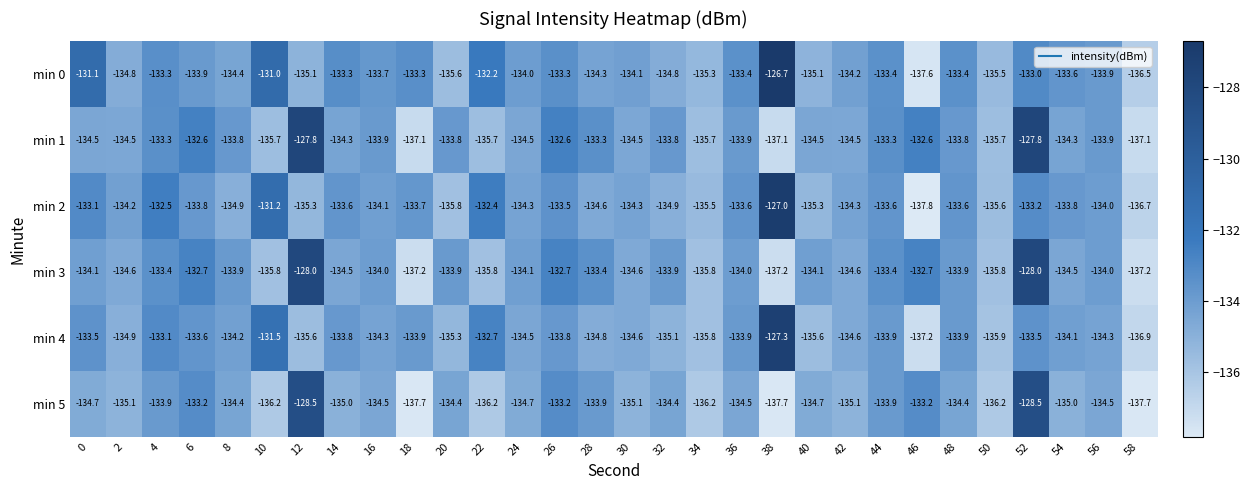

Is the value of min 2 at 46 greater than the value of min 4 at 48?

No